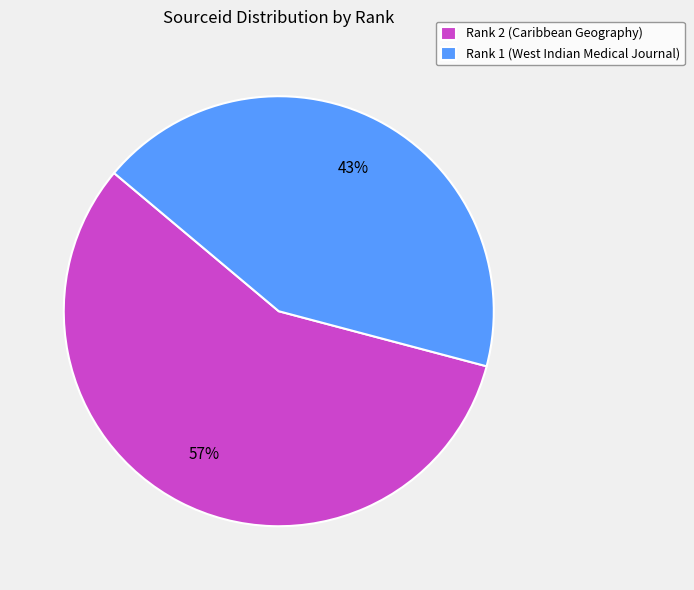

How many slices are in this pie chart?

2